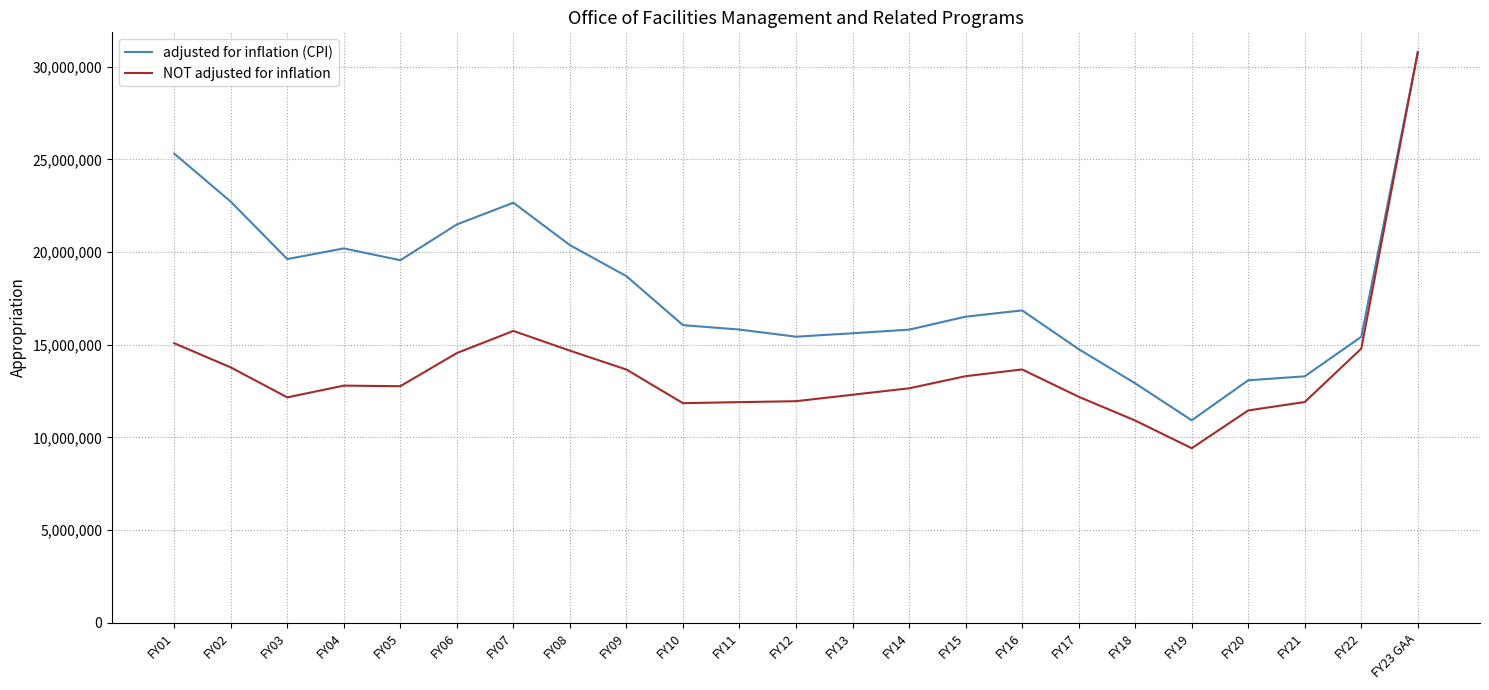

What is the average value of the adjusted for inflation (CPI) series?

18000410